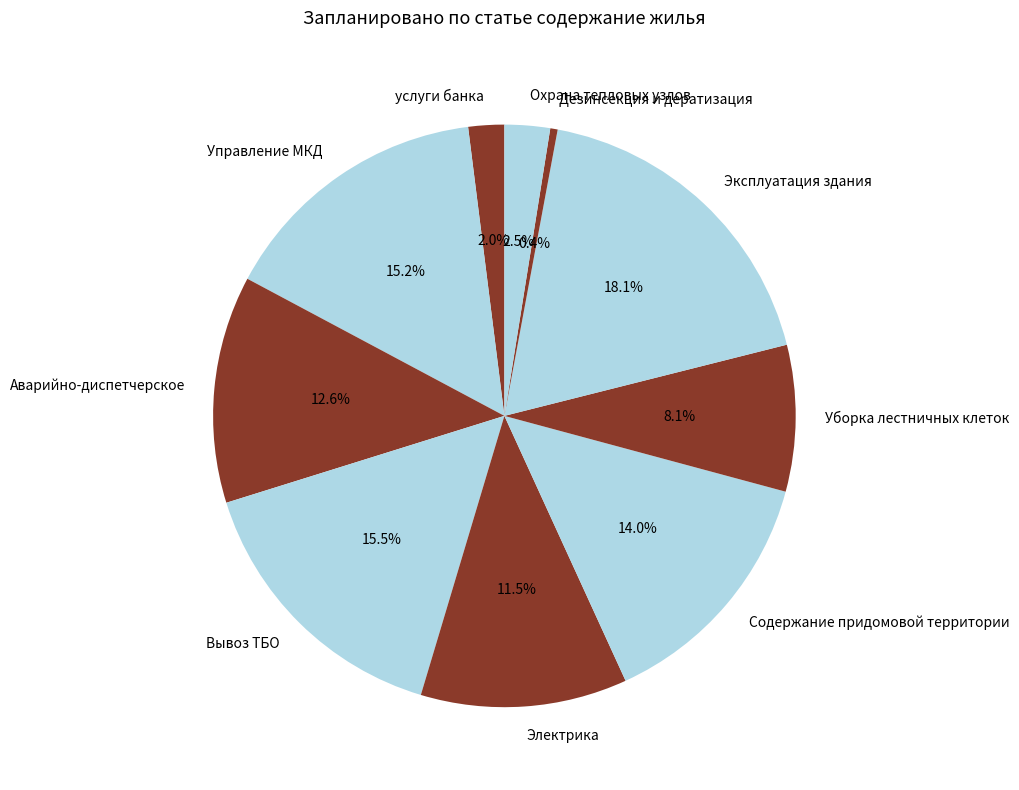

Does Содержание придомовой территории represent more than half of the total?

No